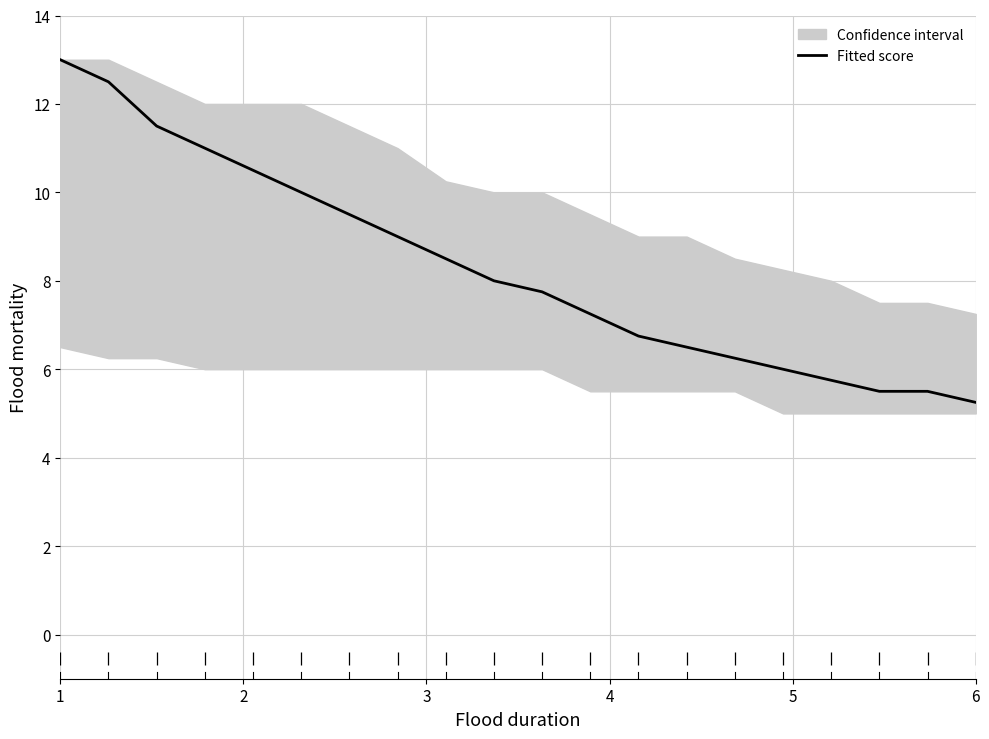

True or false: Fitted score has a value of 13.0 at 1.

True